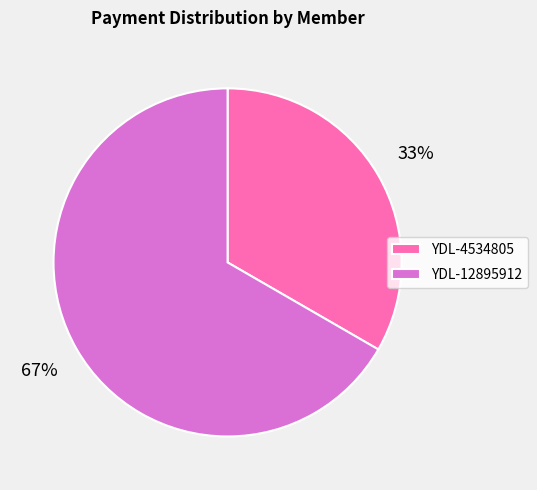

Rank the categories by value from highest to lowest.

YDL-12895912, YDL-4534805